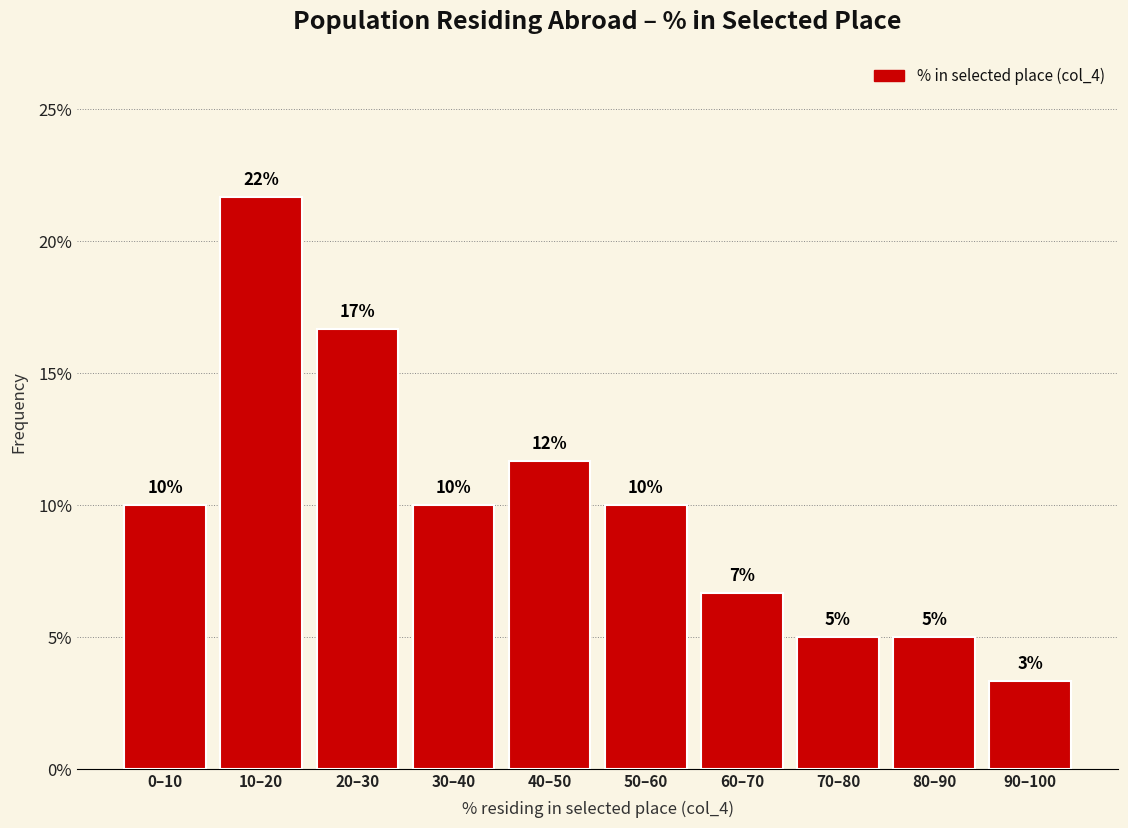

What is the change in value from 50–60 to 70–80?

-5.0